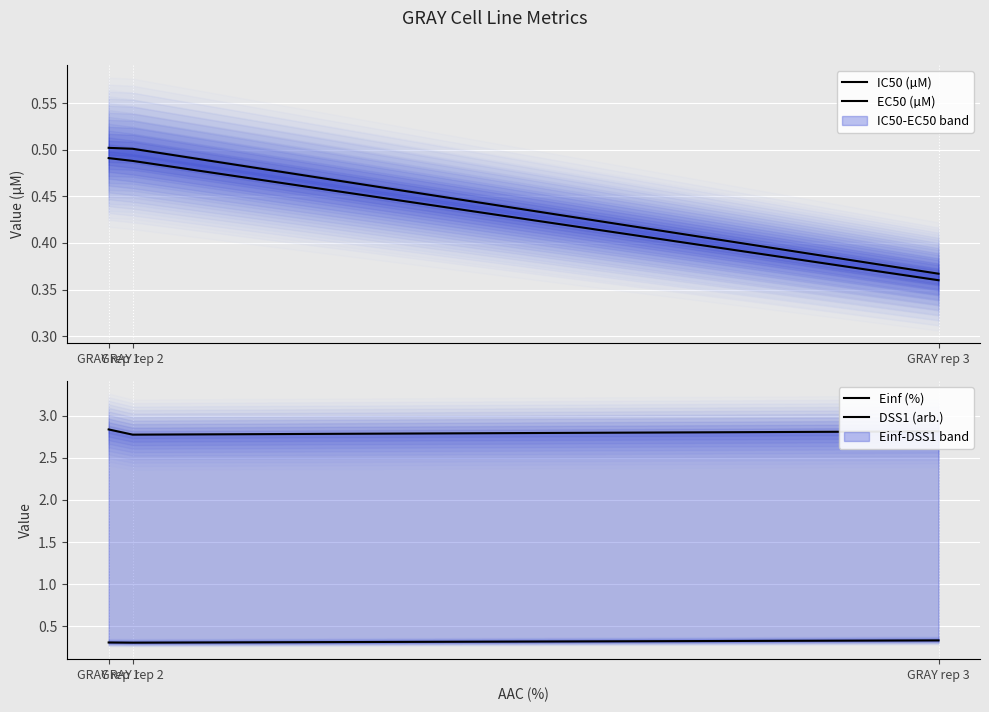

What is the difference between the highest and lowest values at GRAY rep 2?

2.5